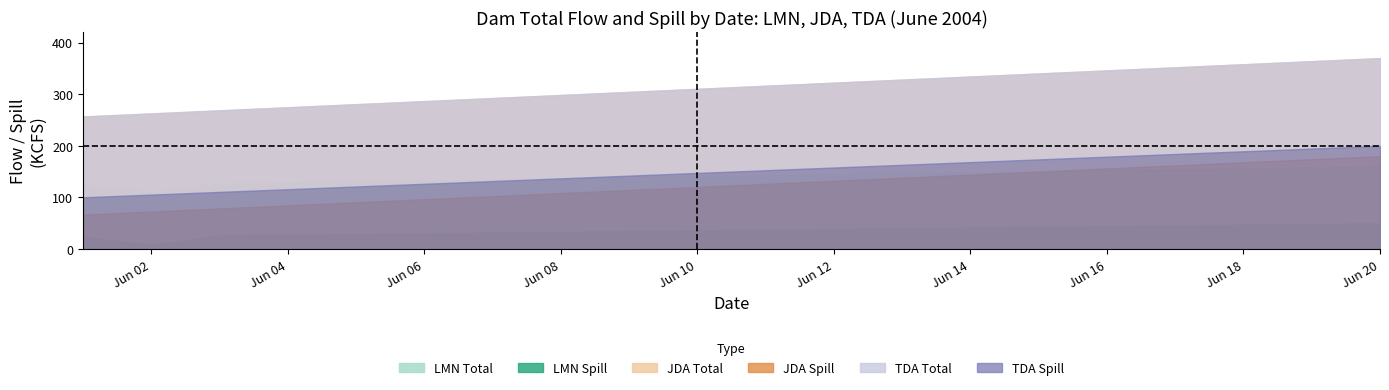

Where is JDA_spill nearest to the value 116?

9